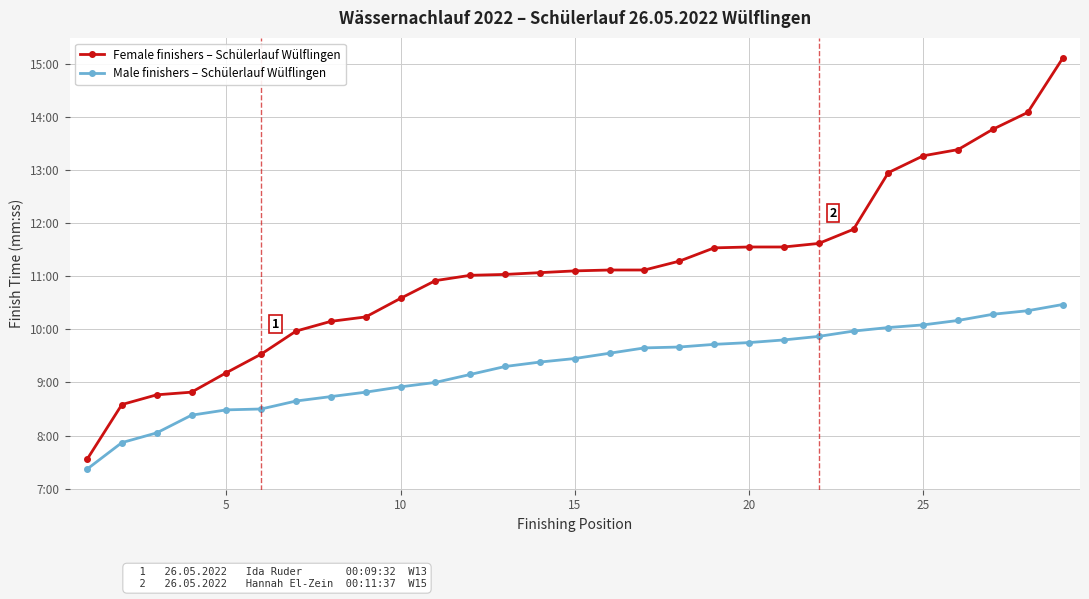

List the series in order of their overall mean, highest first.

Female finishers – Schülerlauf Wülflingen, Male finishers – Schülerlauf Wülflingen